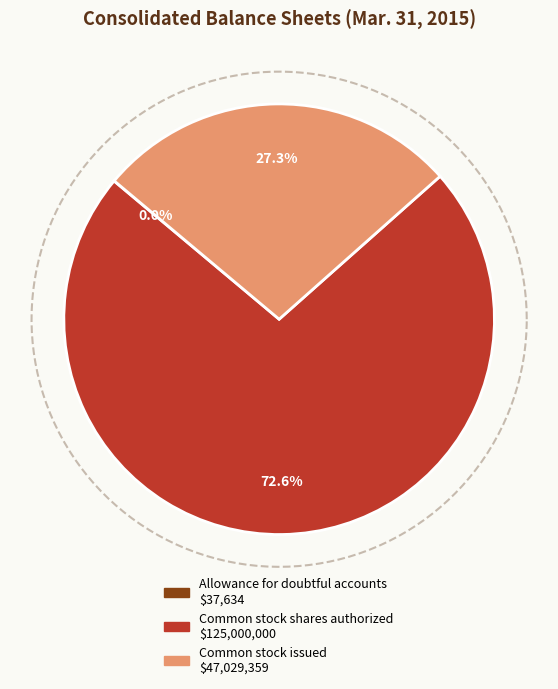

True or false: Common stock issued accounts for 17% of the total.

False